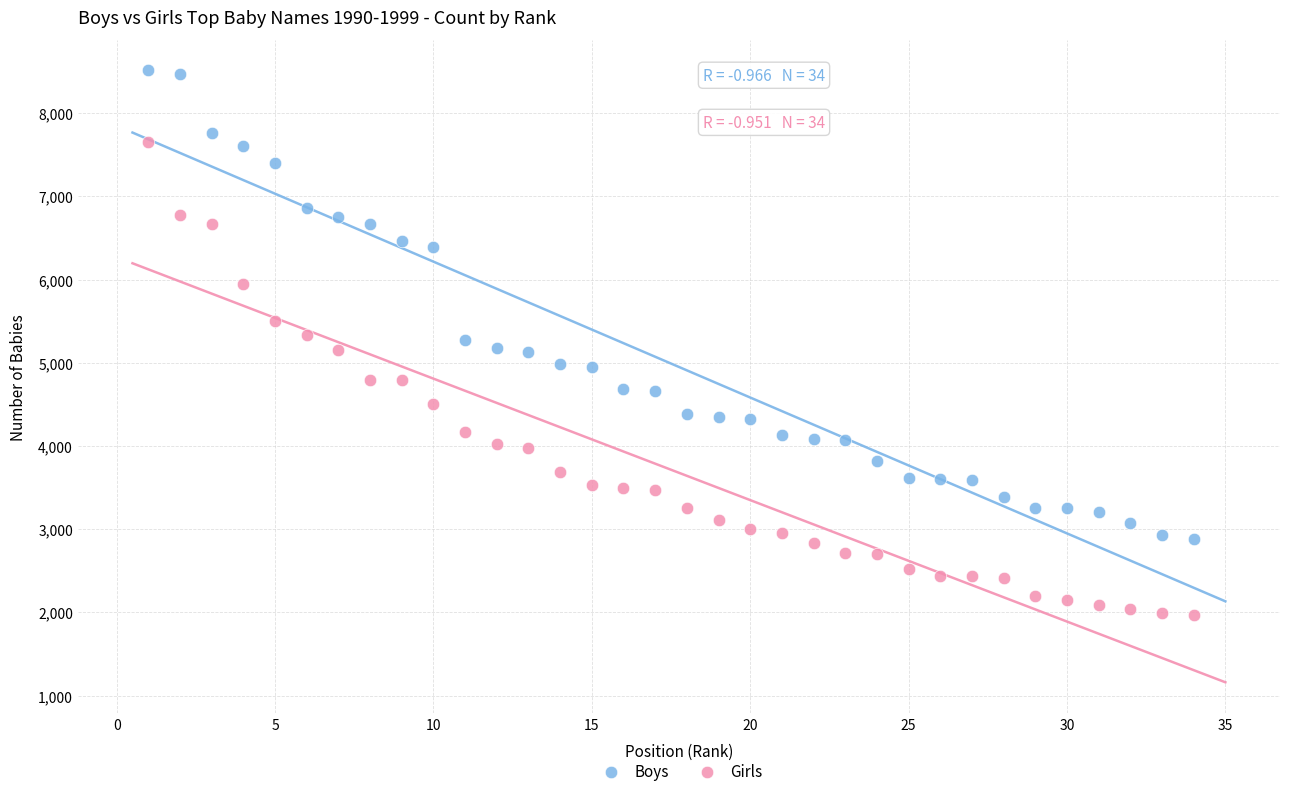

Which series has the largest Y range (max minus min)?

Girls